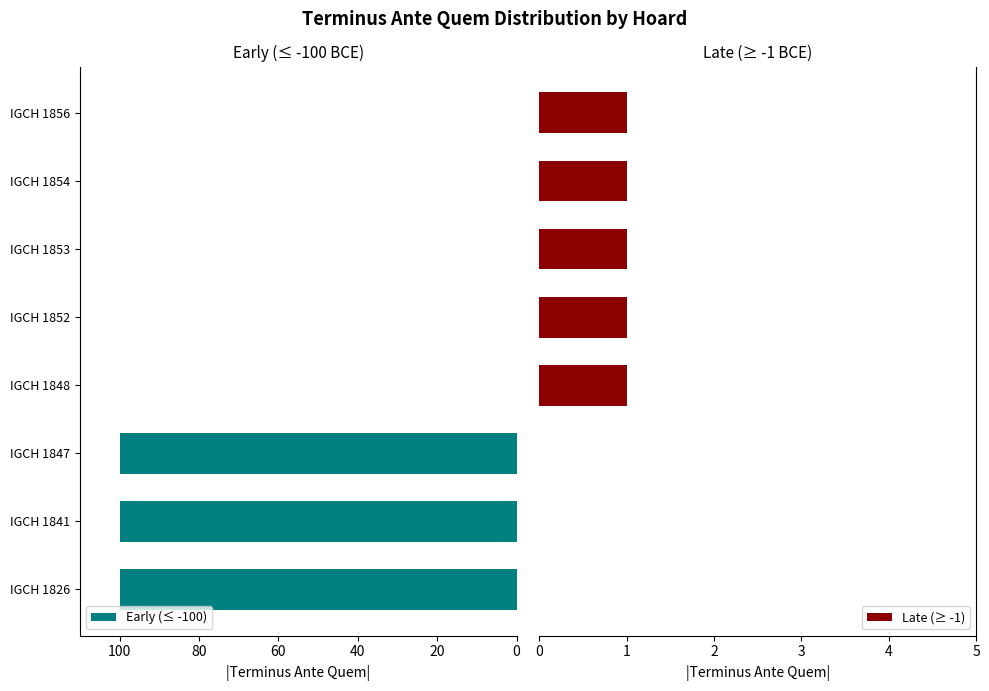

True or false: Early (≤ -100) has a value of 0 at IGCH 1854.

True